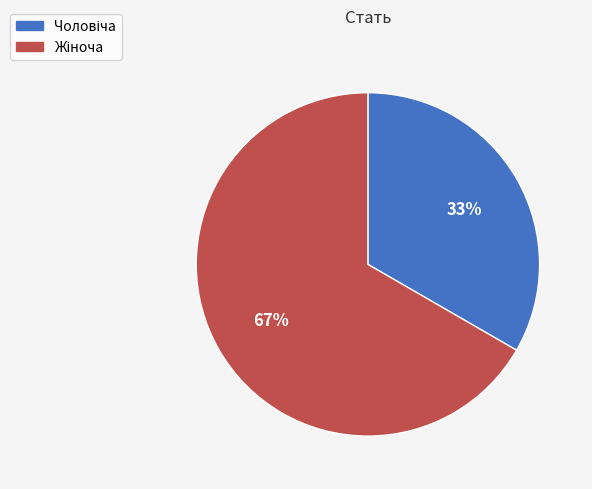

To the nearest percent, what is the average slice percentage?

50%